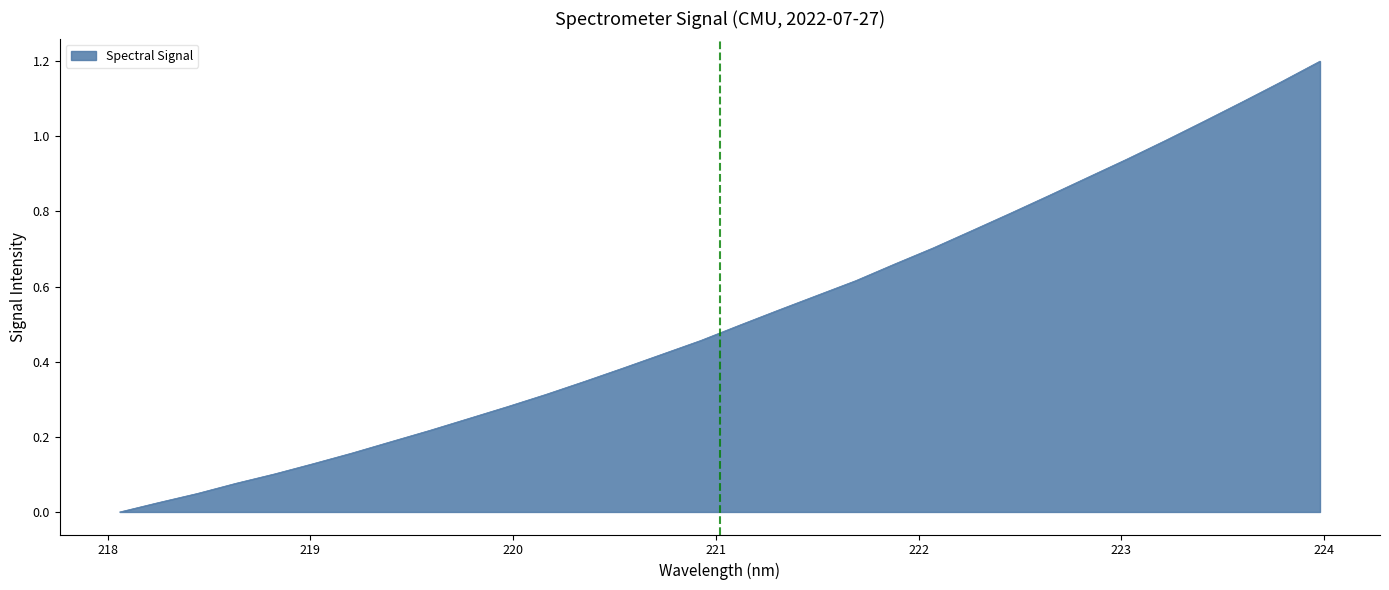

What is the difference between the maximum and minimum values?

1.2